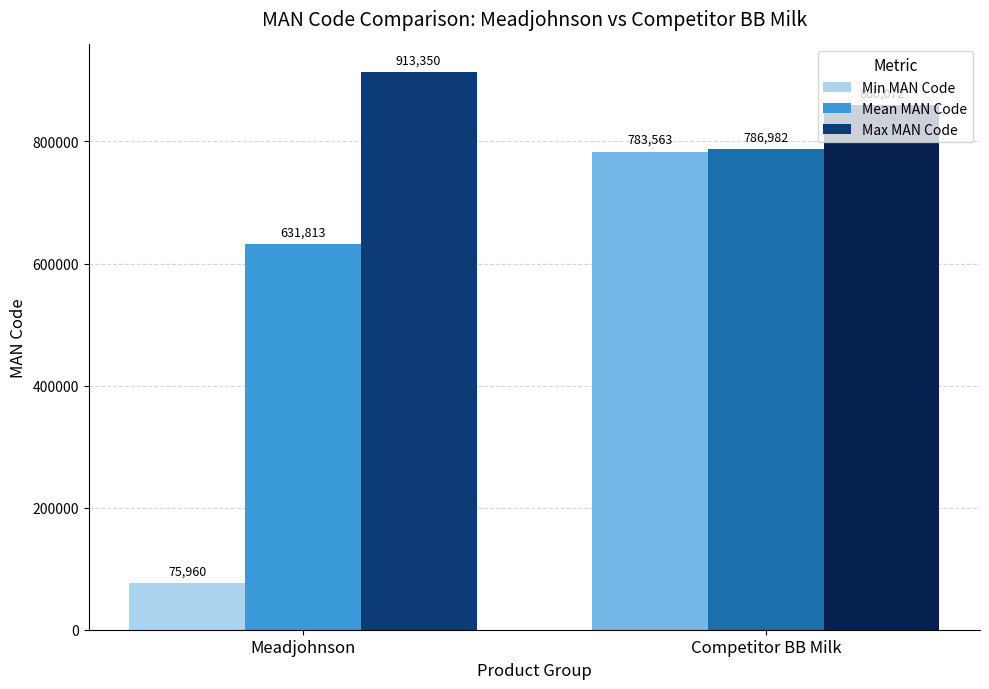

What value does the Mean MAN Code series have at Meadjohnson?

631813